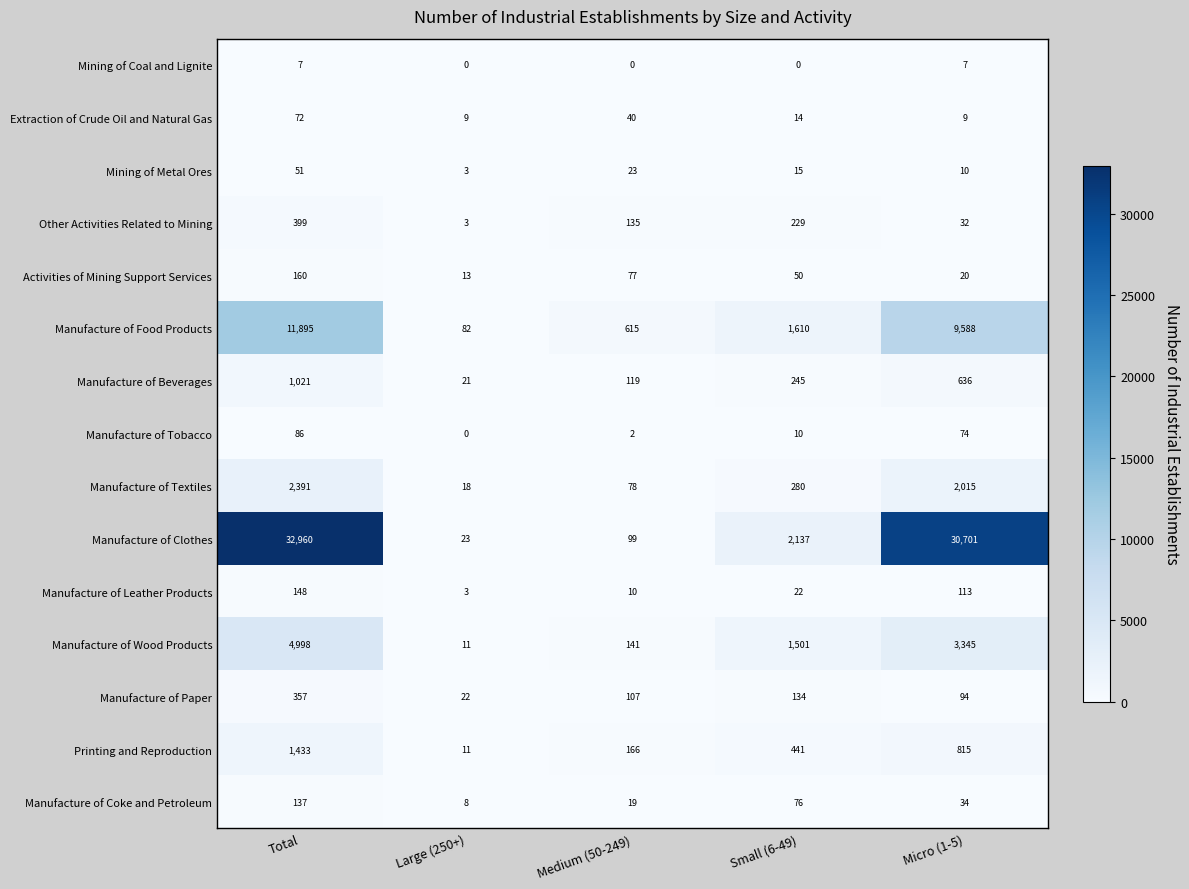

What is the difference between the maximum and second lowest values in the Manufacture of Food Products series?

11280